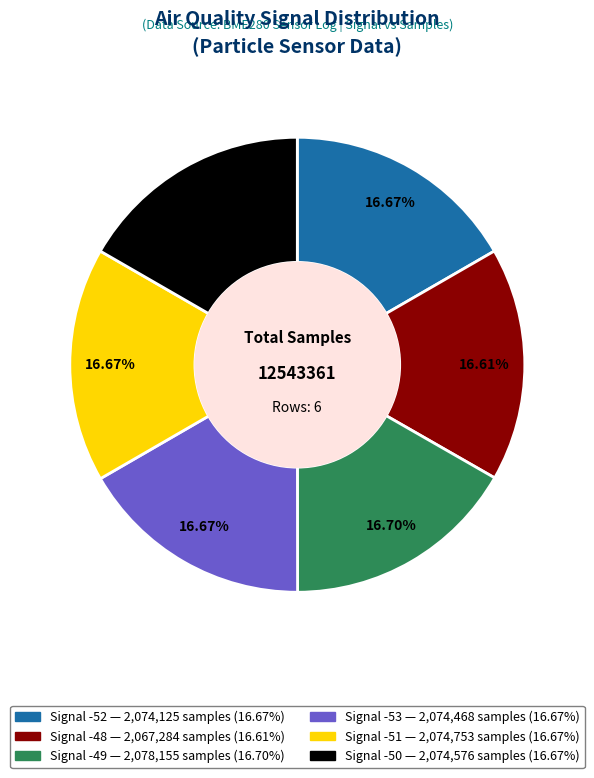

Does any single category account for the majority?

No